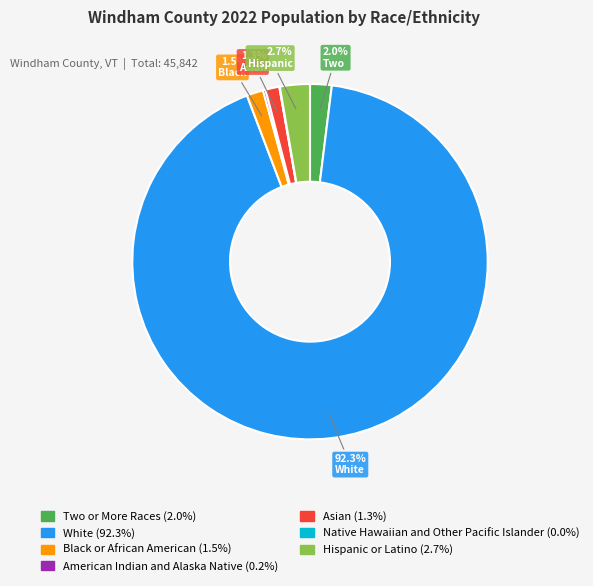

Is there any slice that represents more than half of the pie?

Yes